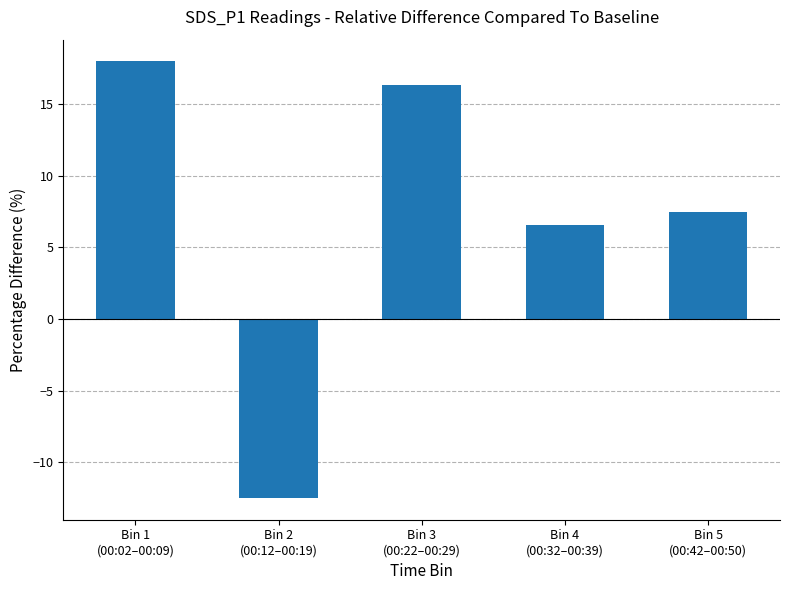

What is the average value?

7.2